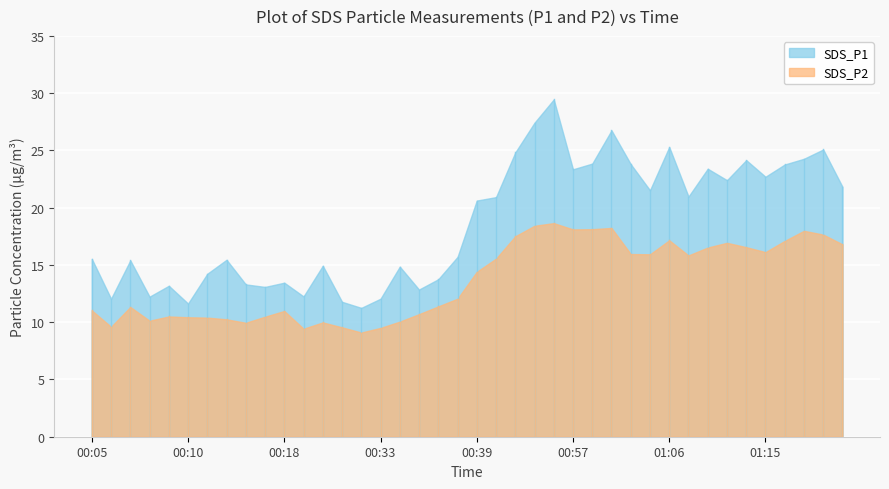

Which has a higher value, 00:09 or 01:20?

01:20